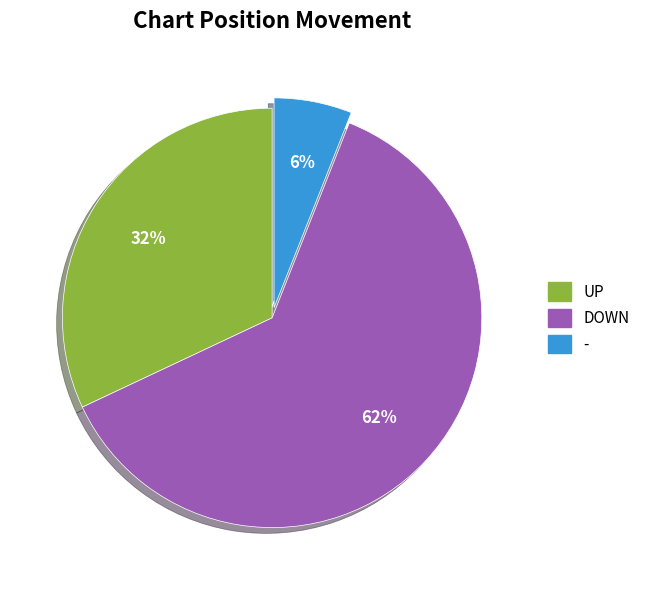

Is there any slice that represents more than half of the pie?

Yes